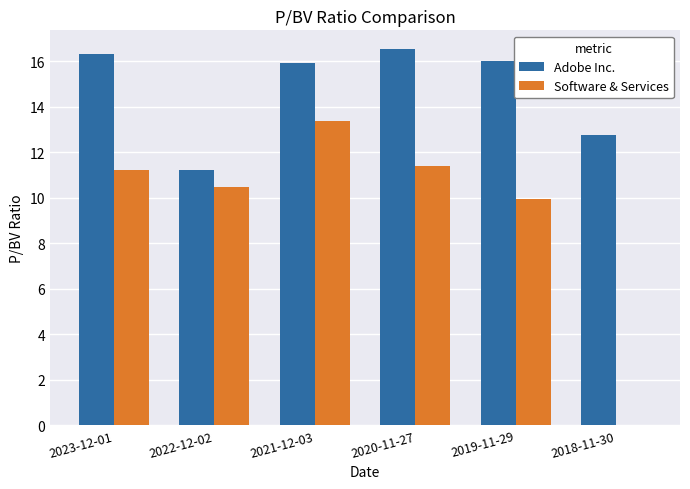

What are all the series names shown in the legend?

Adobe Inc., Software & Services